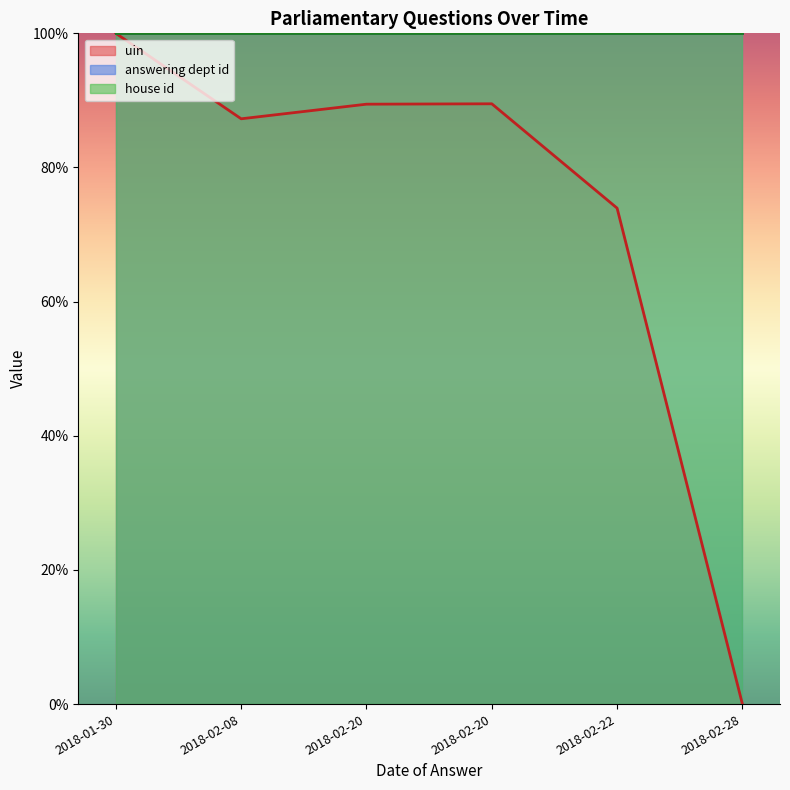

List the series in order of their peak value, lowest first.

uin_line, answering dept id_line, house id_line